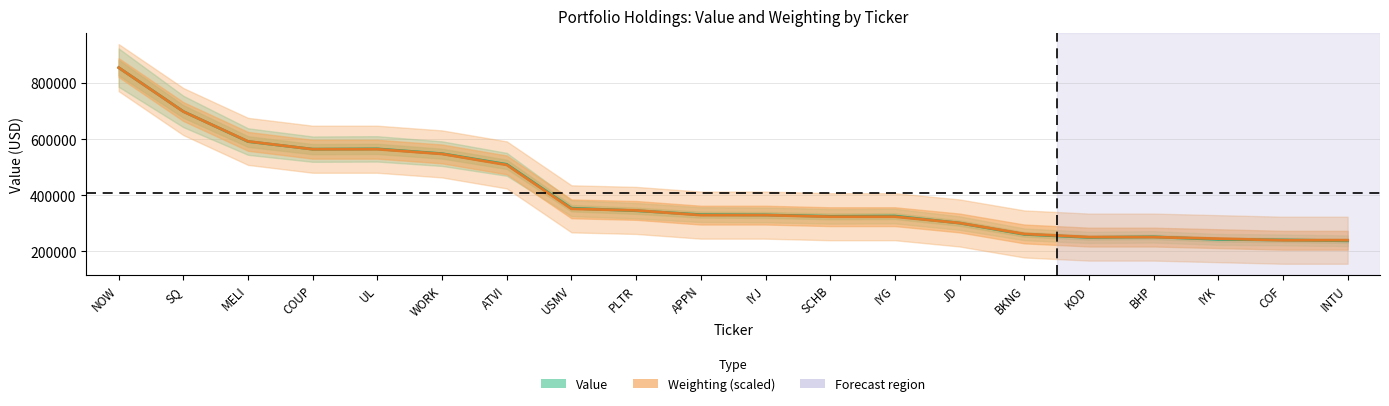

True or false: Weighting (scaled) has more than 1 interior local peaks.

False